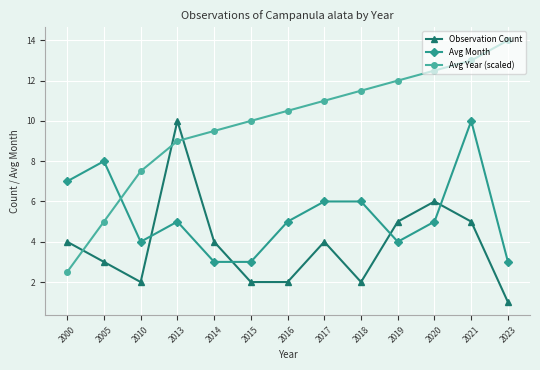

After their last crossing, which series has the higher values: Avg Month or Observation Count?

Avg Month